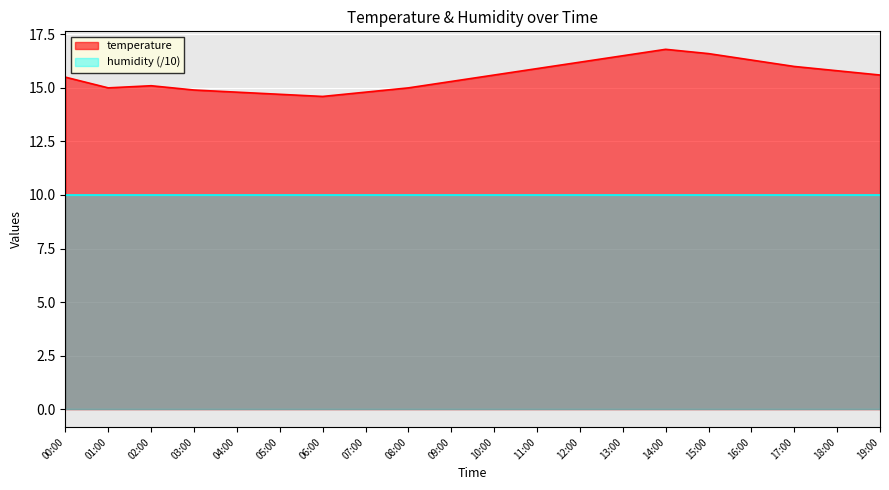

The value at 01:00 is 19.9. True or false?

False